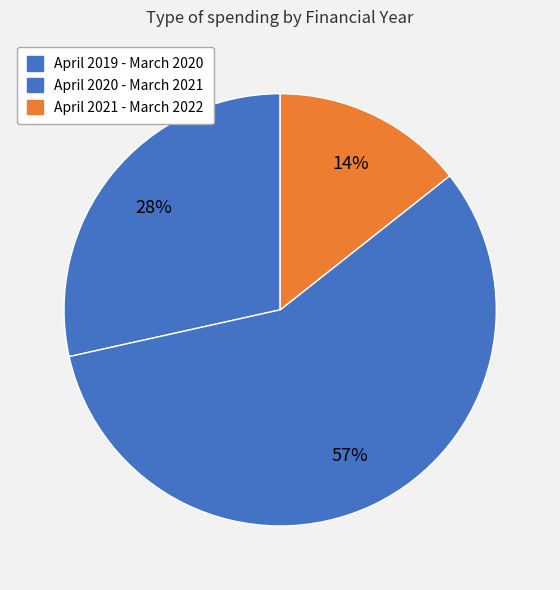

True or false: April 2019 - March 2020 accounts for 28% of the total.

True